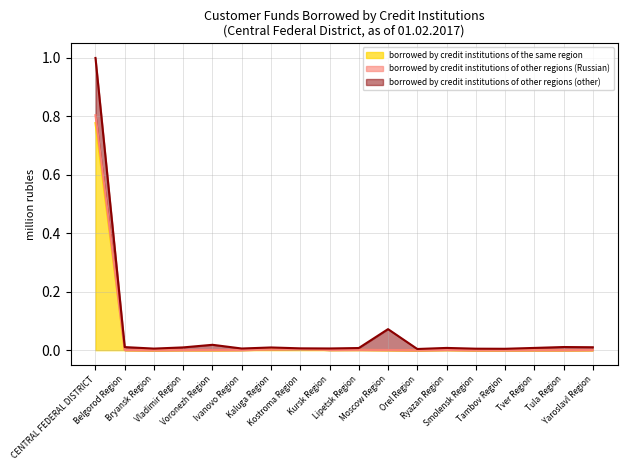

What is the difference between the maximum and minimum values in the borrowed by credit institutions of other regions (Russian) series?

0.8